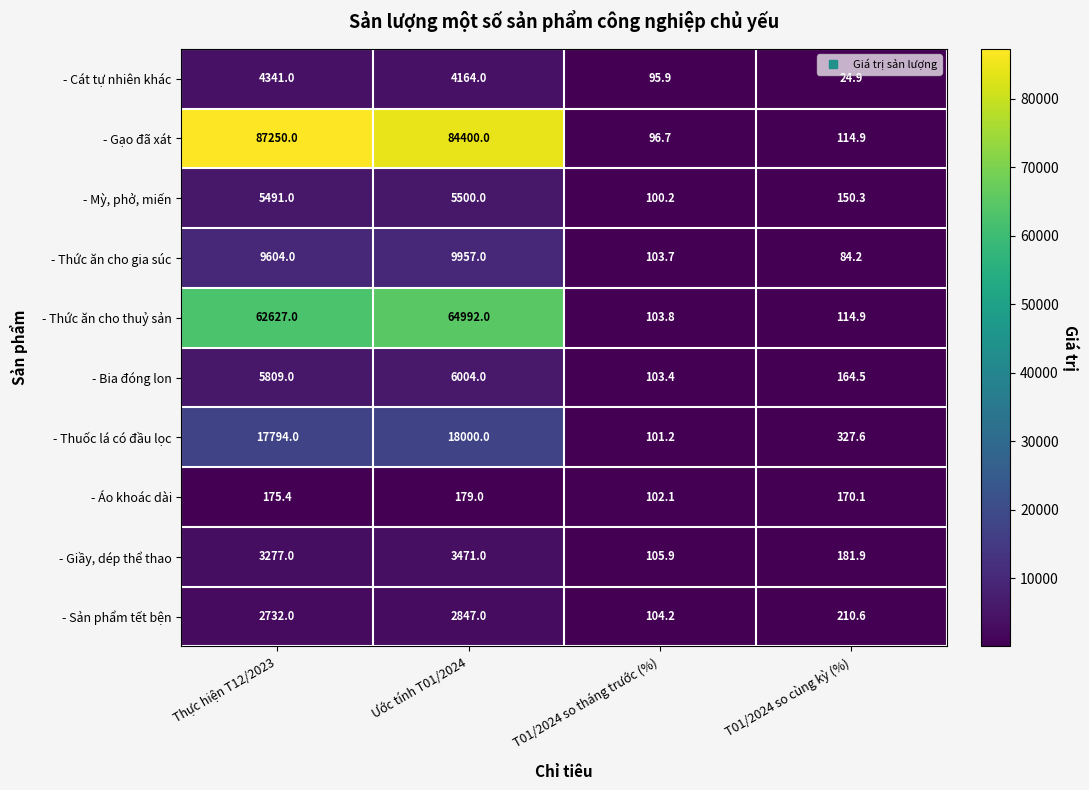

Is it true that - Thuốc lá có đầu lọc equals 11139.8 at Ước tính T01/2024?

False